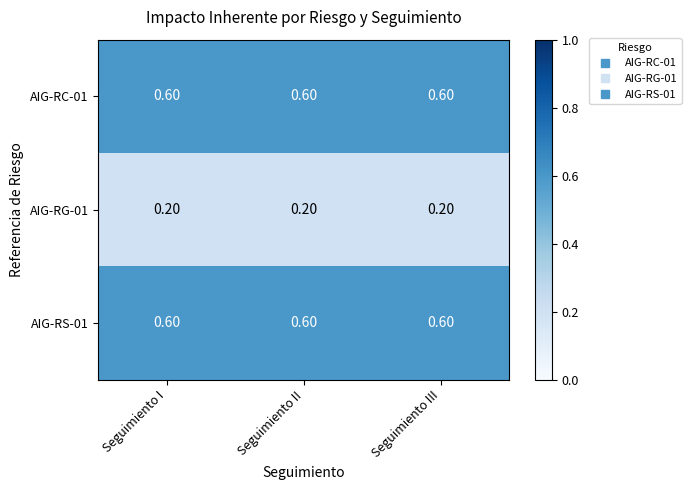

What is the spread (max minus min) of values at Seguimiento III?

0.4